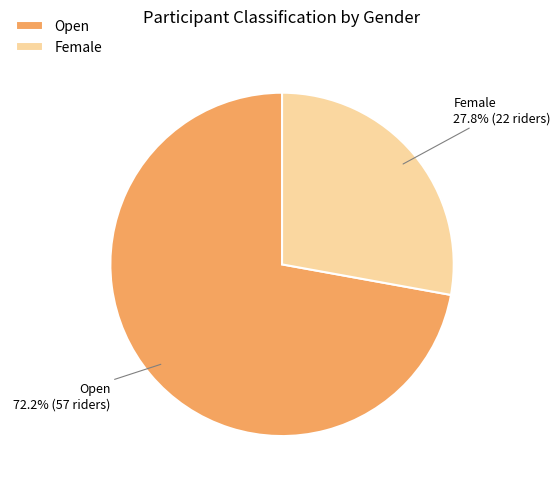

True or false: Female accounts for 36% of the total.

False